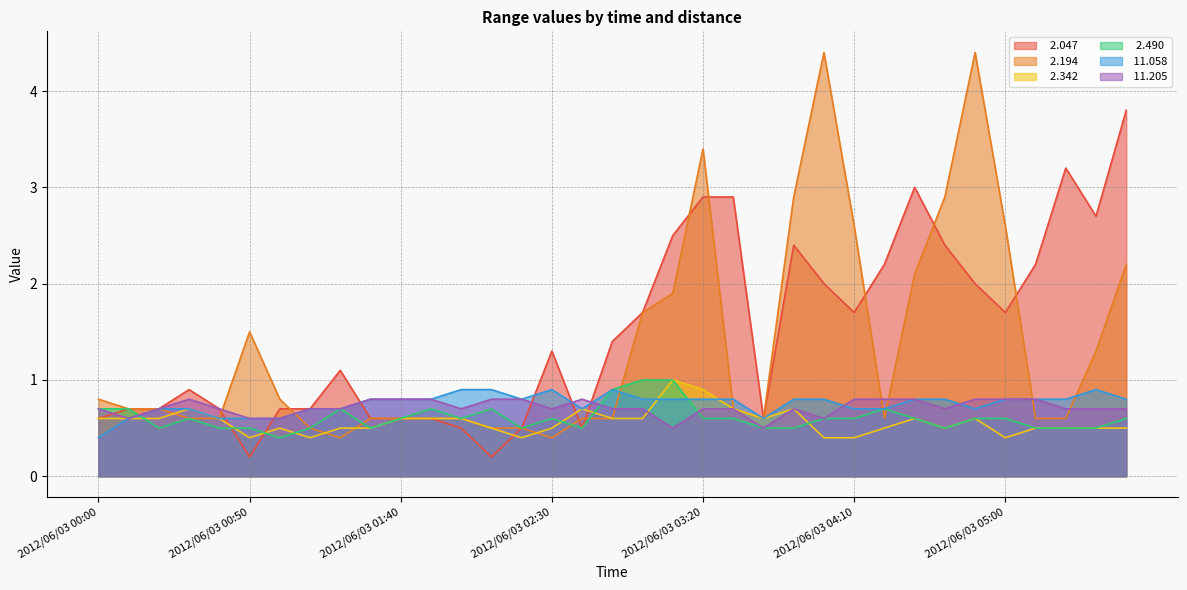

How many intersections are there between   2.047 and   2.342?

5